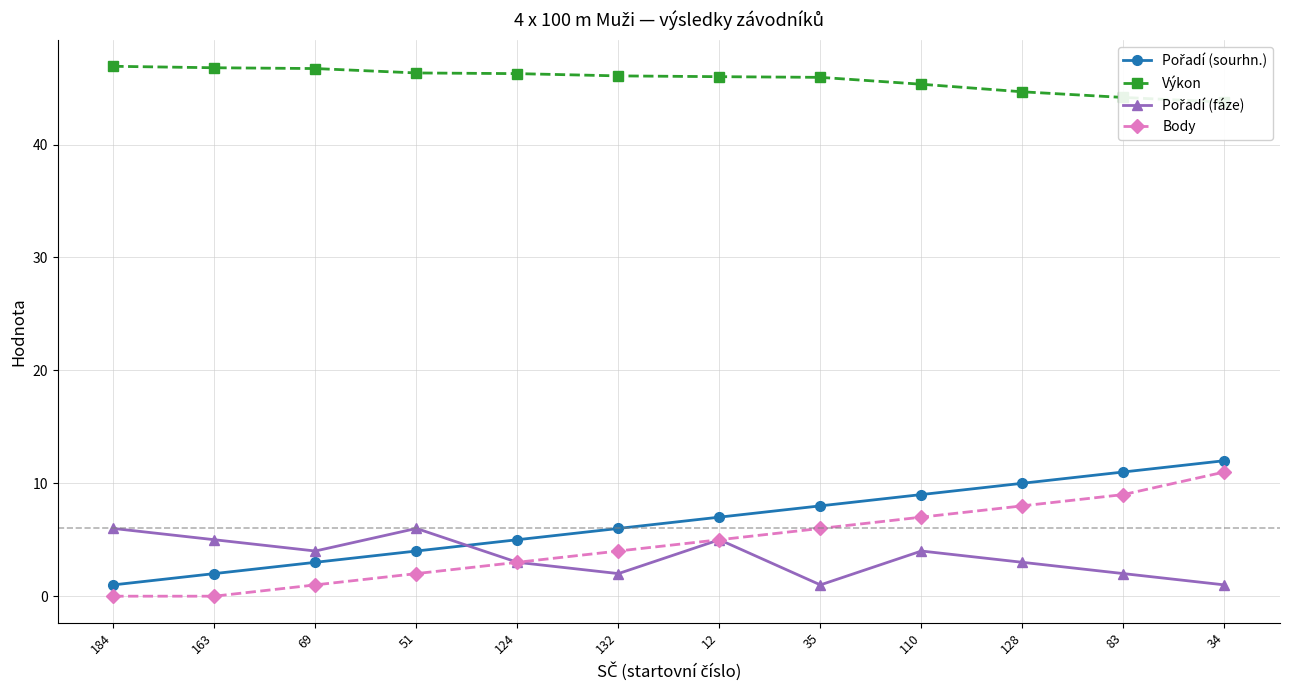

Read the Pořadí (sourhn.) value at 132.

6.0